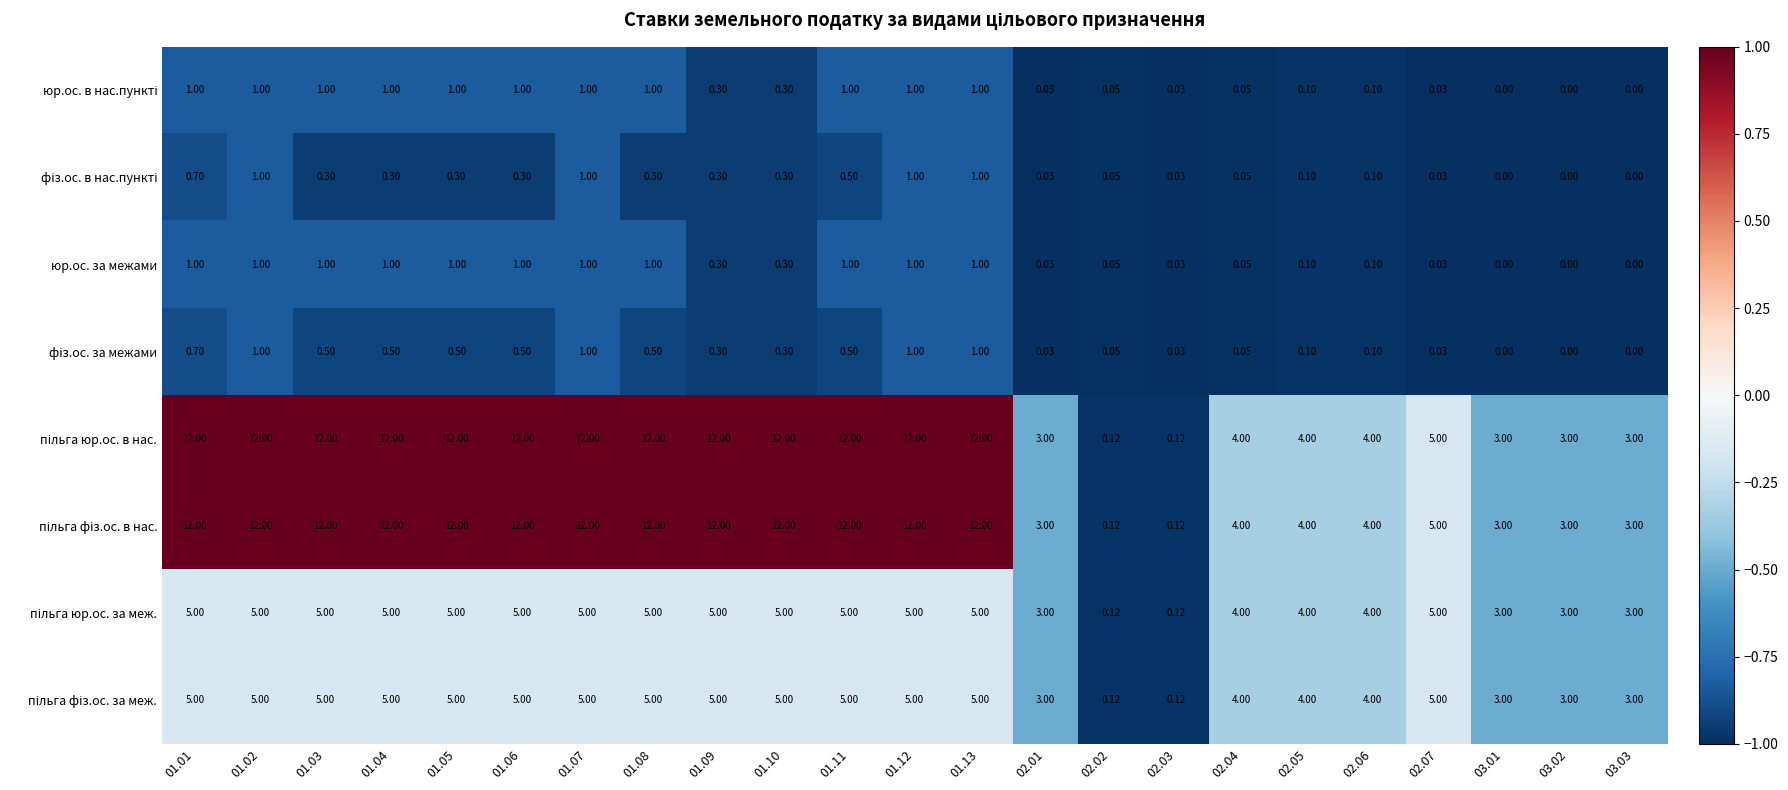

How many categories are shown in the chart?

23